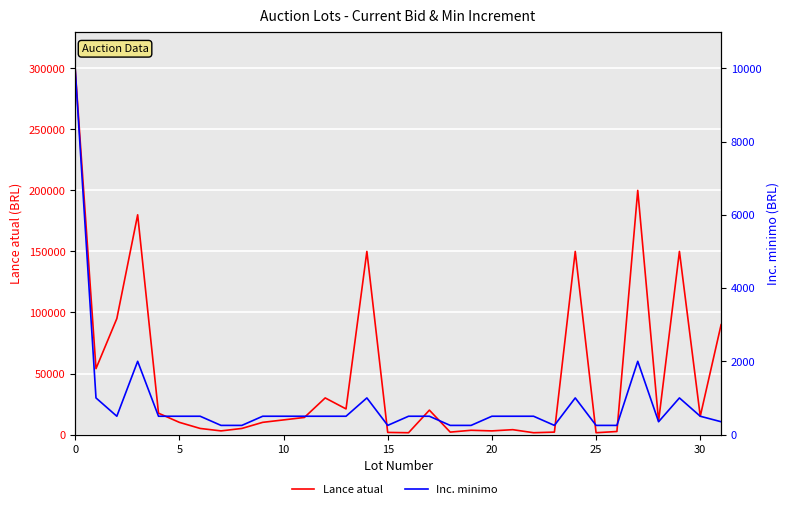

True or false: Lance atual and Inc. minimo intersect in this chart.

False